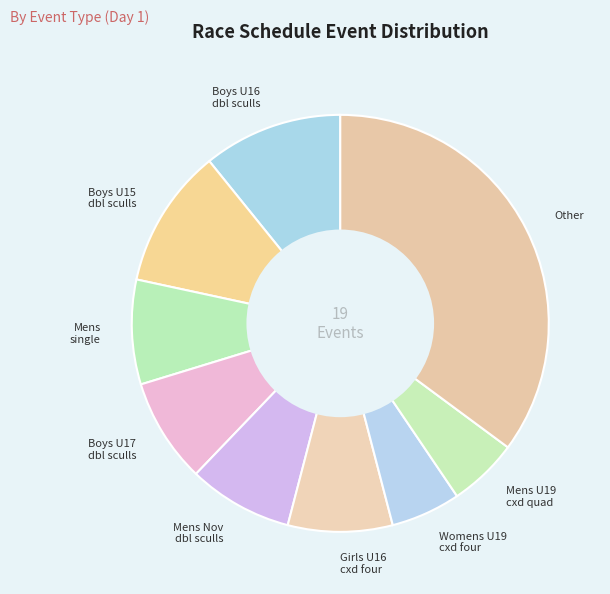

Is it true that Boys U15 dbl sculls is 17% of the pie?

False